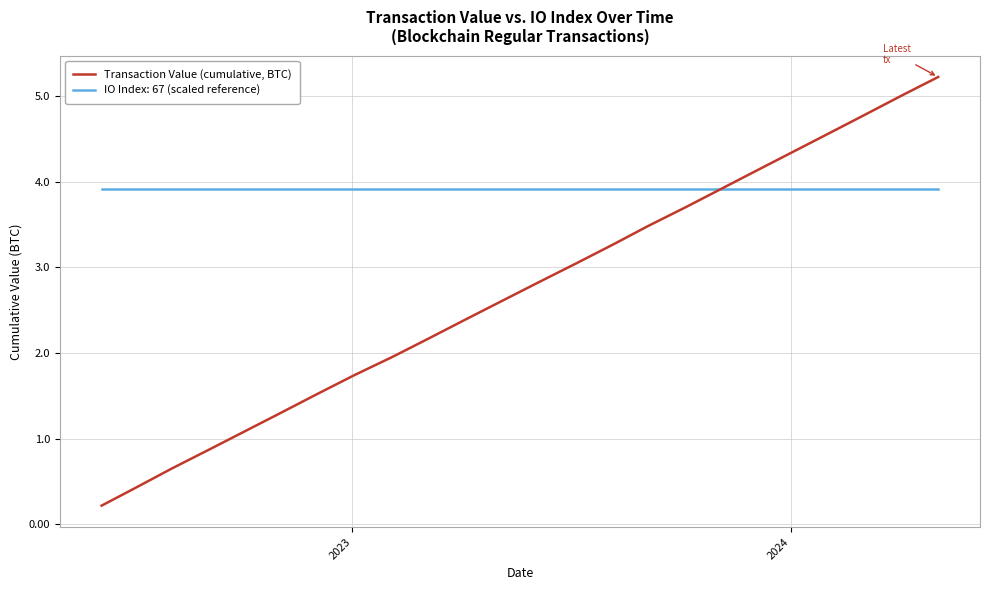

List the series in order of their overall mean, highest first.

IO Index: 67 (scaled reference), Transaction Value (cumulative, BTC)